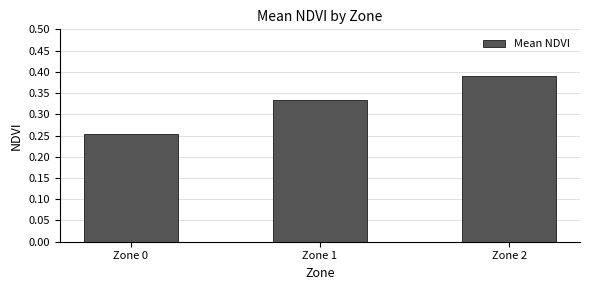

Rank the categories by value from lowest to highest.

Zone 0, Zone 1, Zone 2